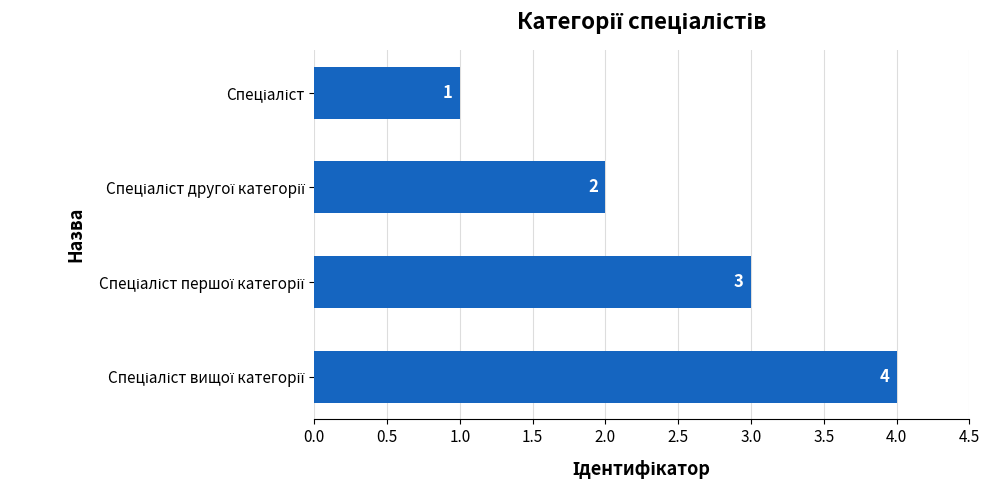

Does the chart contain stacked bars?

No